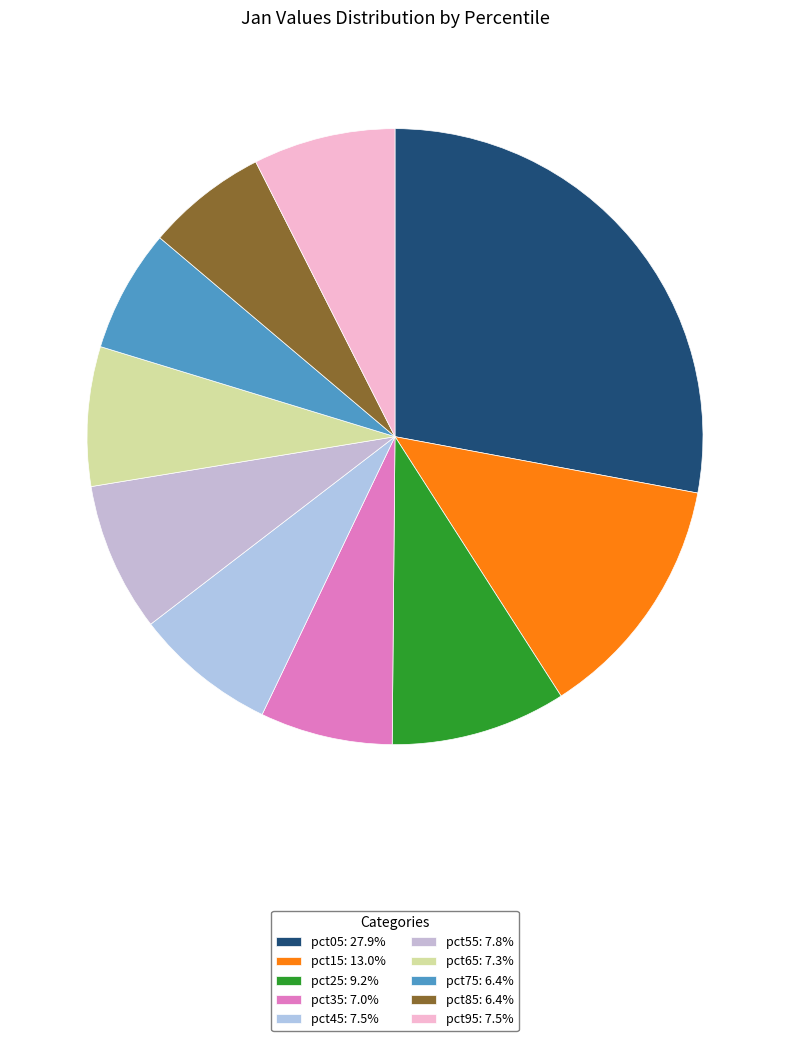

Which slice is the largest?

pct05